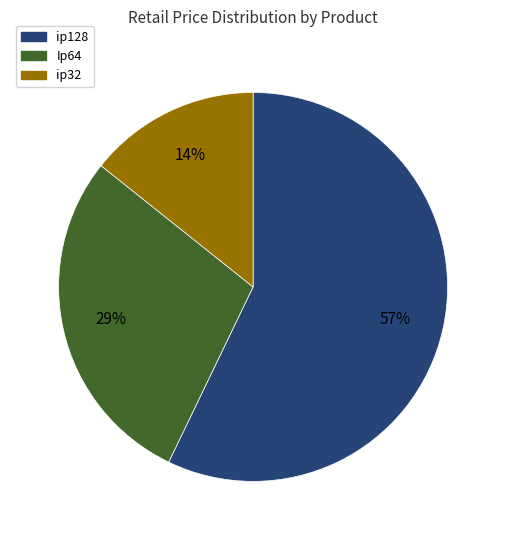

To the nearest percent, what is the average slice percentage?

33%